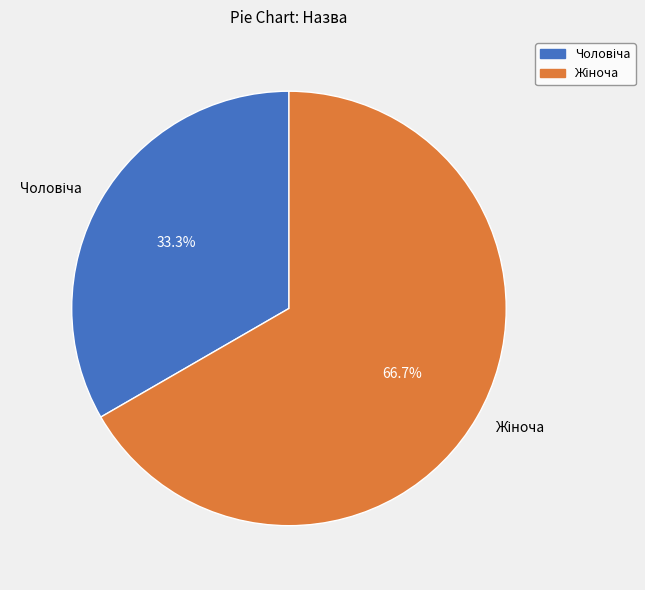

Does any single category account for the majority?

Yes